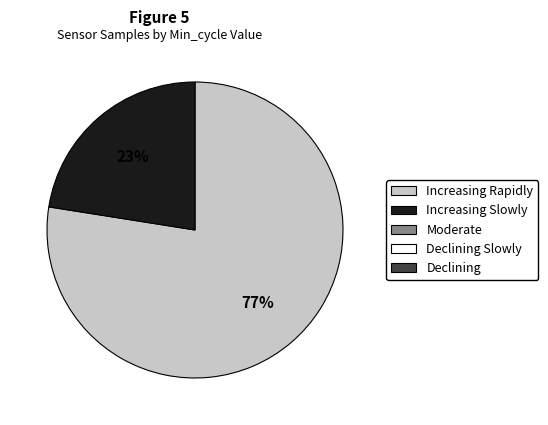

To the nearest percent, what is the average slice percentage?

50%